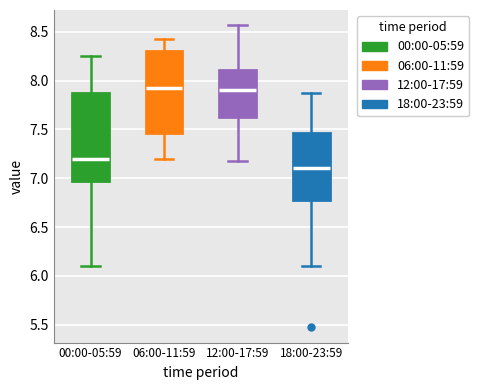

Which box has the lowest median line?

18:00-23:59